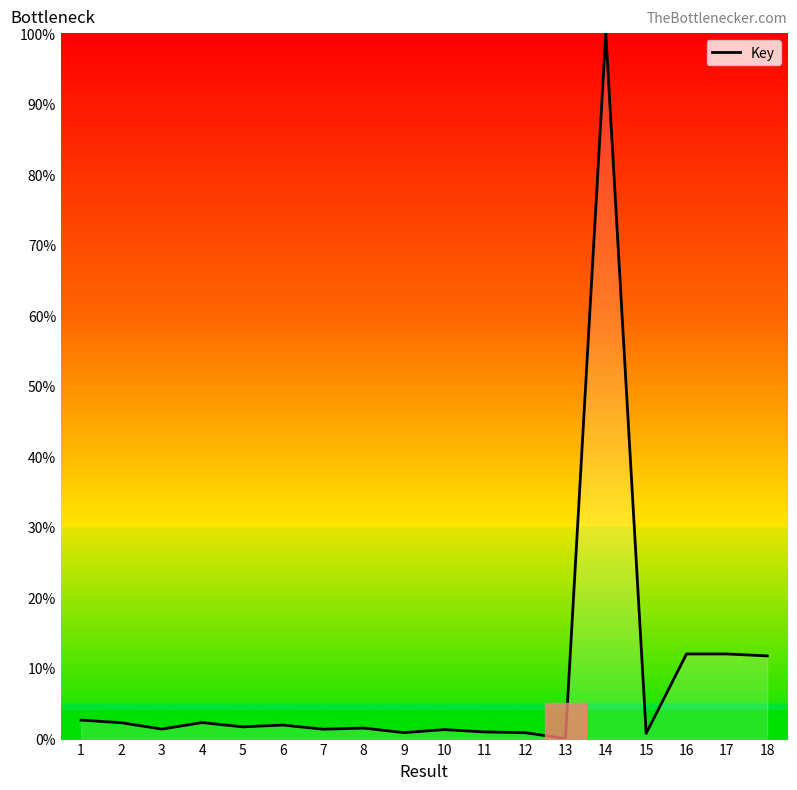

Is it true that the value at 6 is 1.9?

True